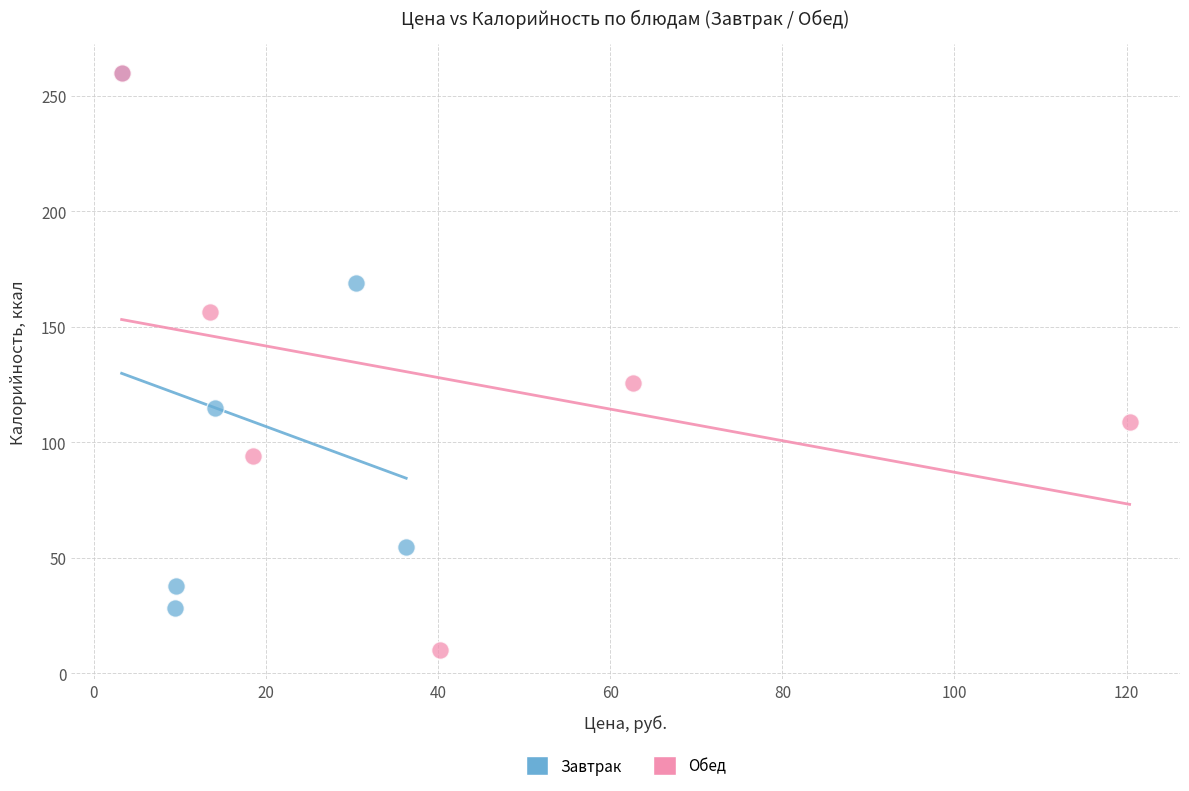

Which series reaches the minimum Y coordinate?

Обед